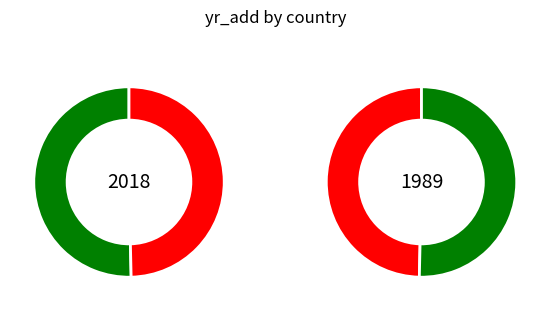

True or false: Mexico accounts for 50% of the total.

True